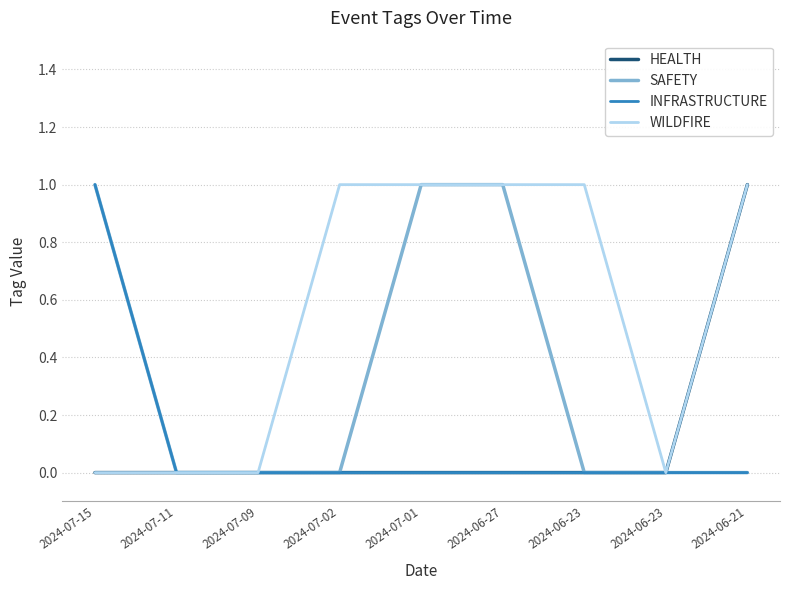

True or false: SAFETY and INFRASTRUCTURE cross at least once.

False